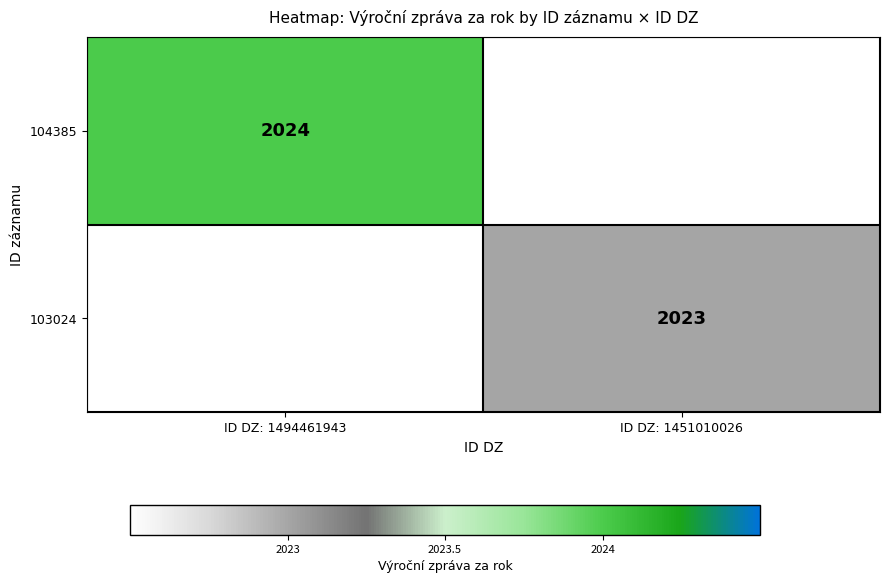

True or false: 103024 has a value of 2023 at ID DZ: 1451010026.

True